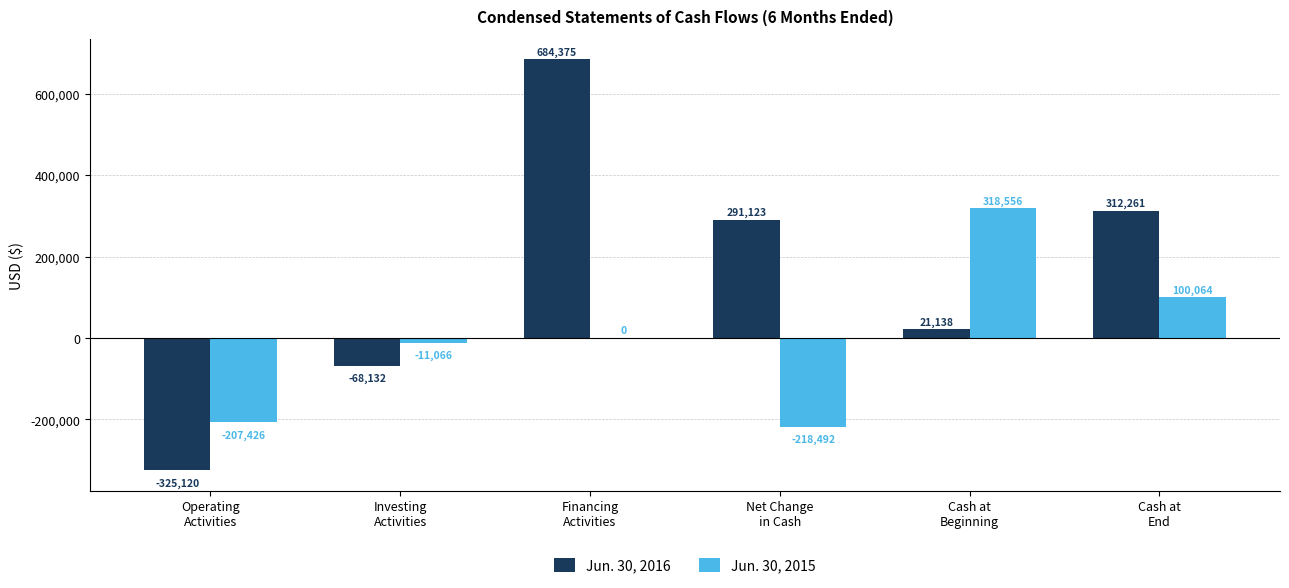

What is the greatest value displayed?

684375